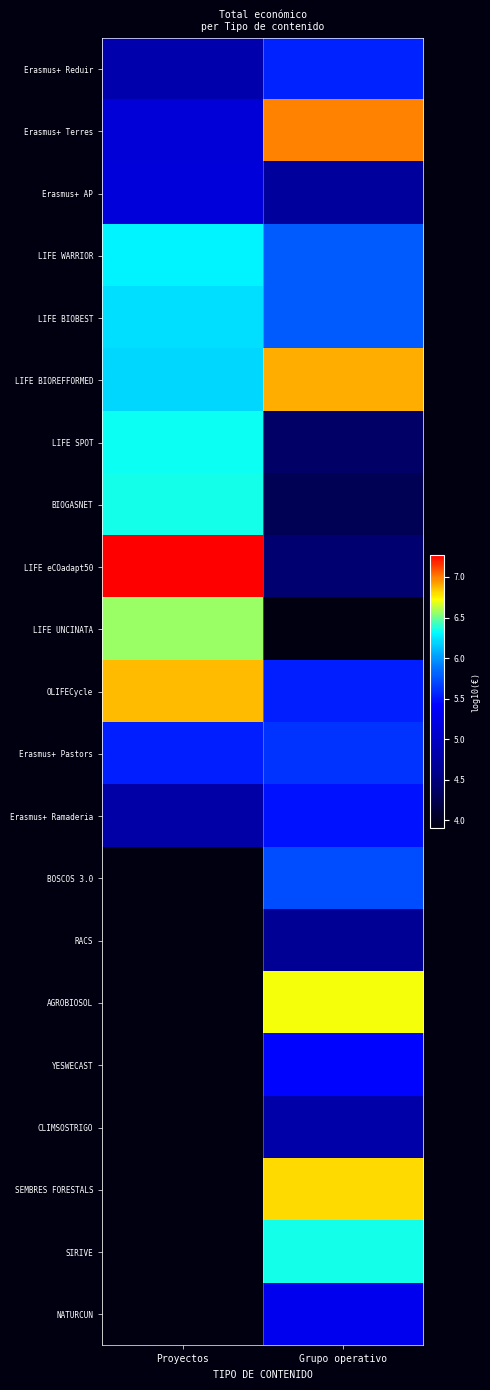

Is the value of OLIFECycle at Grupo operativo greater than the value of CLIMSOSTRIGO at Grupo operativo?

Yes